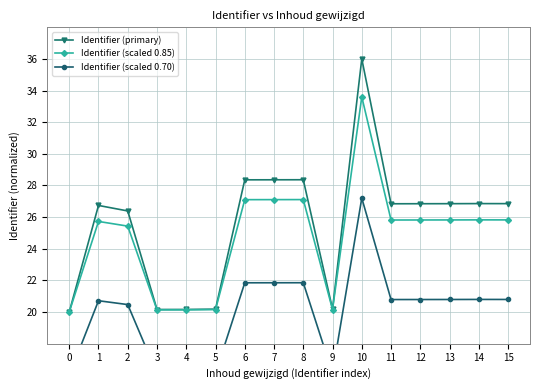

At how many categories does at least one series exceed 22?

11